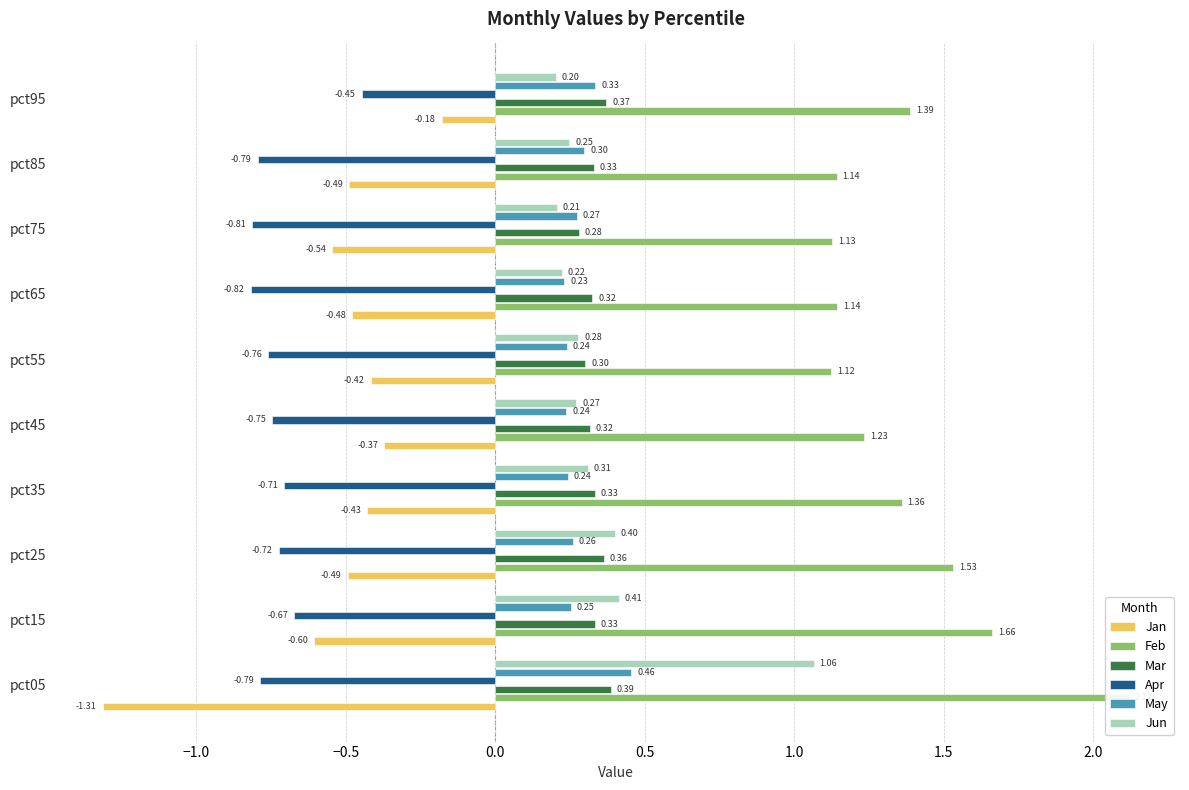

Is the value of Mar at pct95 greater than the value of Feb at pct55?

No